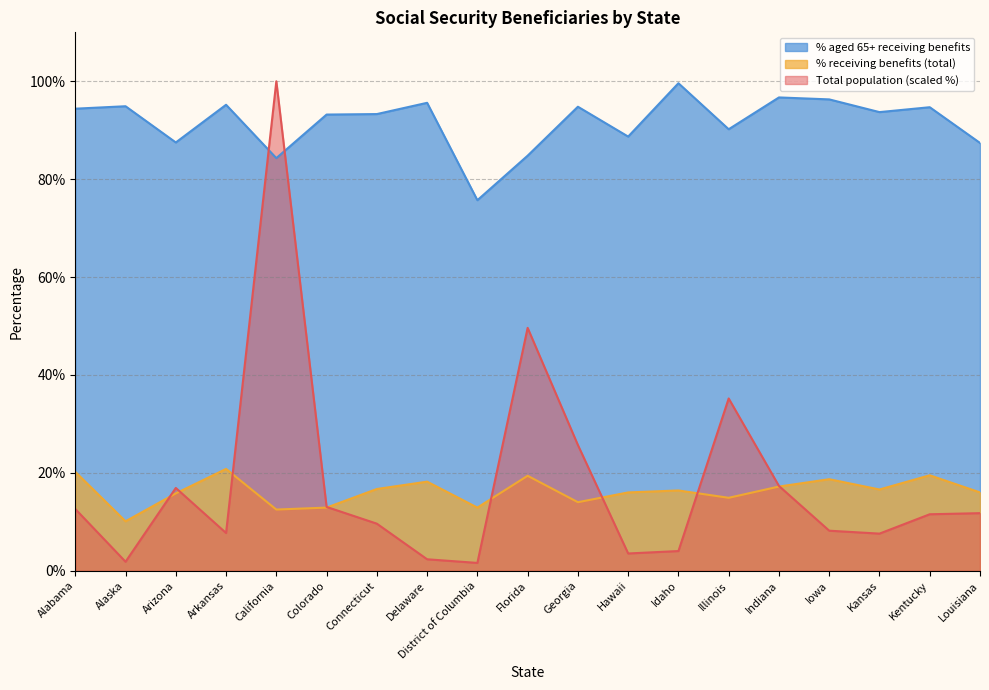

Reading left to right, list all the values displayed in this chart.

Total population (thousands): 12.6	1.8	16.9	7.7	100.0	13.0	9.6	2.3	1.6	49.6	25.7	3.5	4.0	35.2	17.3	8.2	7.6	11.5	11.8
% receiving benefits (total): 20.2	10.1	15.8	20.8	12.5	12.9	16.7	18.2	12.9	19.4	14.0	16.0	16.4	14.9	17.2	18.7	16.6	19.5	16.0
% aged 65+ receiving benefits: 94.4	94.9	87.5	95.2	84.3	93.2	93.3	95.6	75.7	84.8	94.8	88.7	99.6	90.2	96.7	96.3	93.7	94.7	87.4